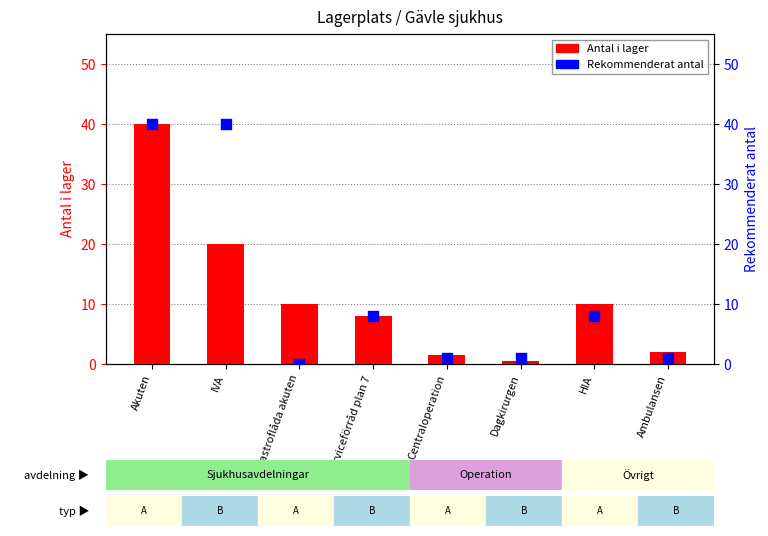

What are all the series names shown in the legend?

Antal i lager, Rekommenderat antal